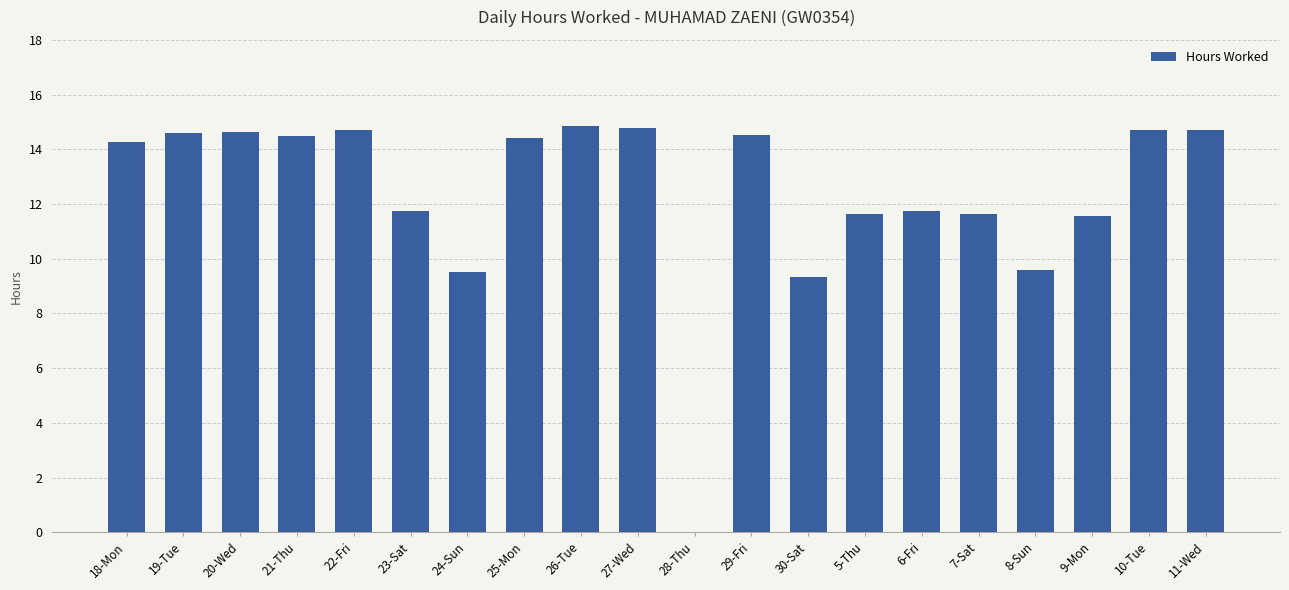

The chart shows a value of 19.3 at 7-Sat. True or false?

False